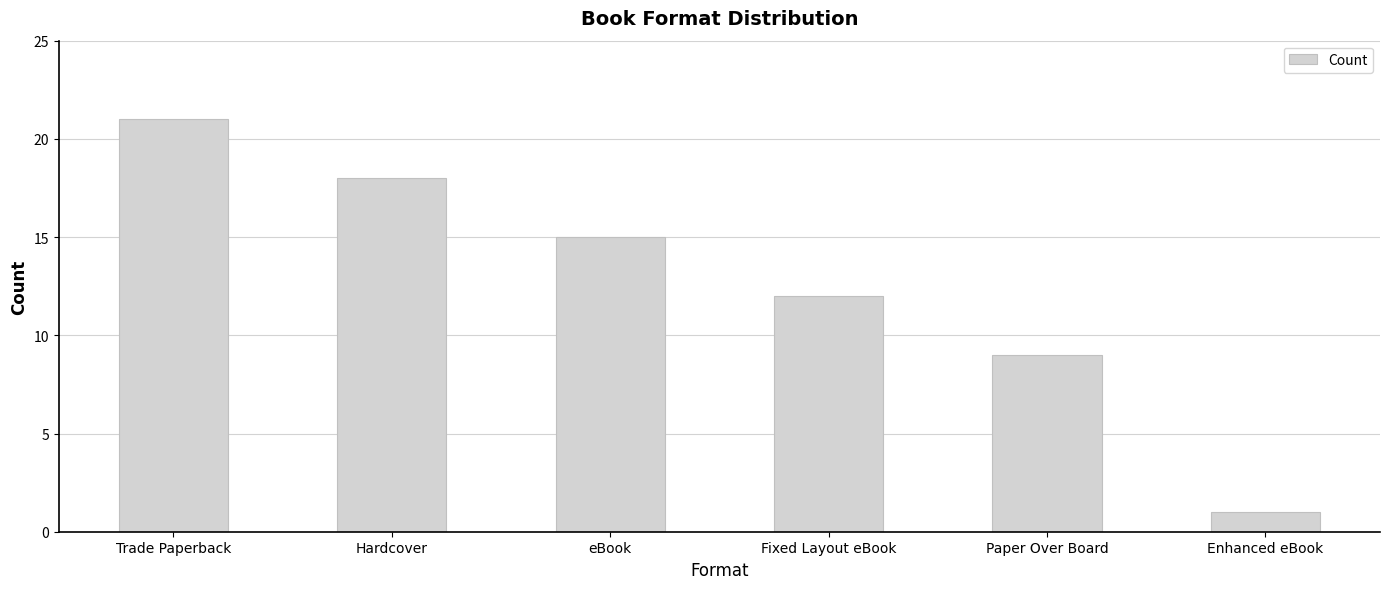

Reading left to right, transcribe all the data shown in this chart.

Trade Paperback=21	Hardcover=18	eBook=15	Fixed Layout eBook=12	Paper Over Board=9	Enhanced eBook=1